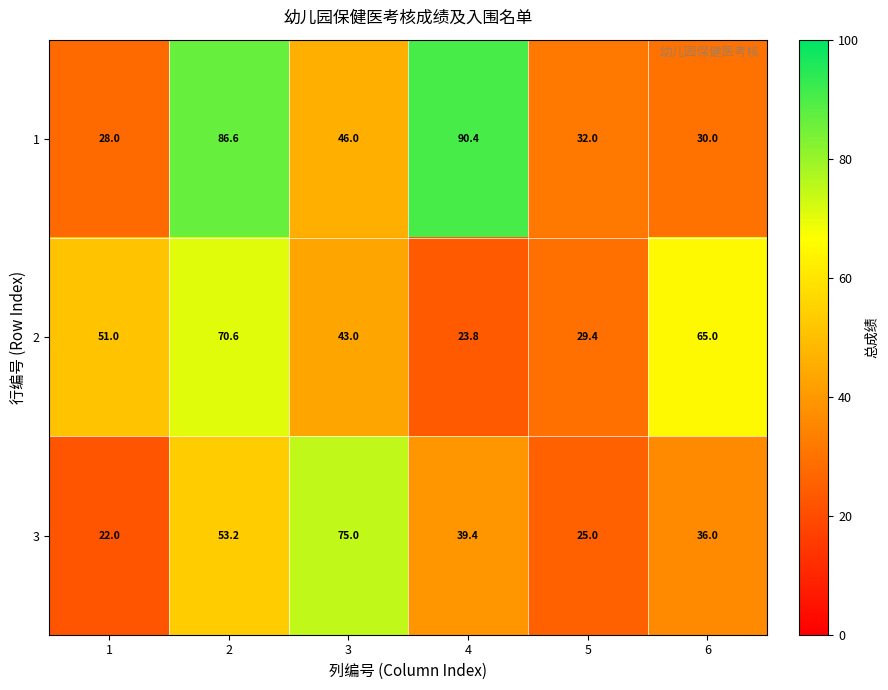

How many values in the 2 series are below 51?

3